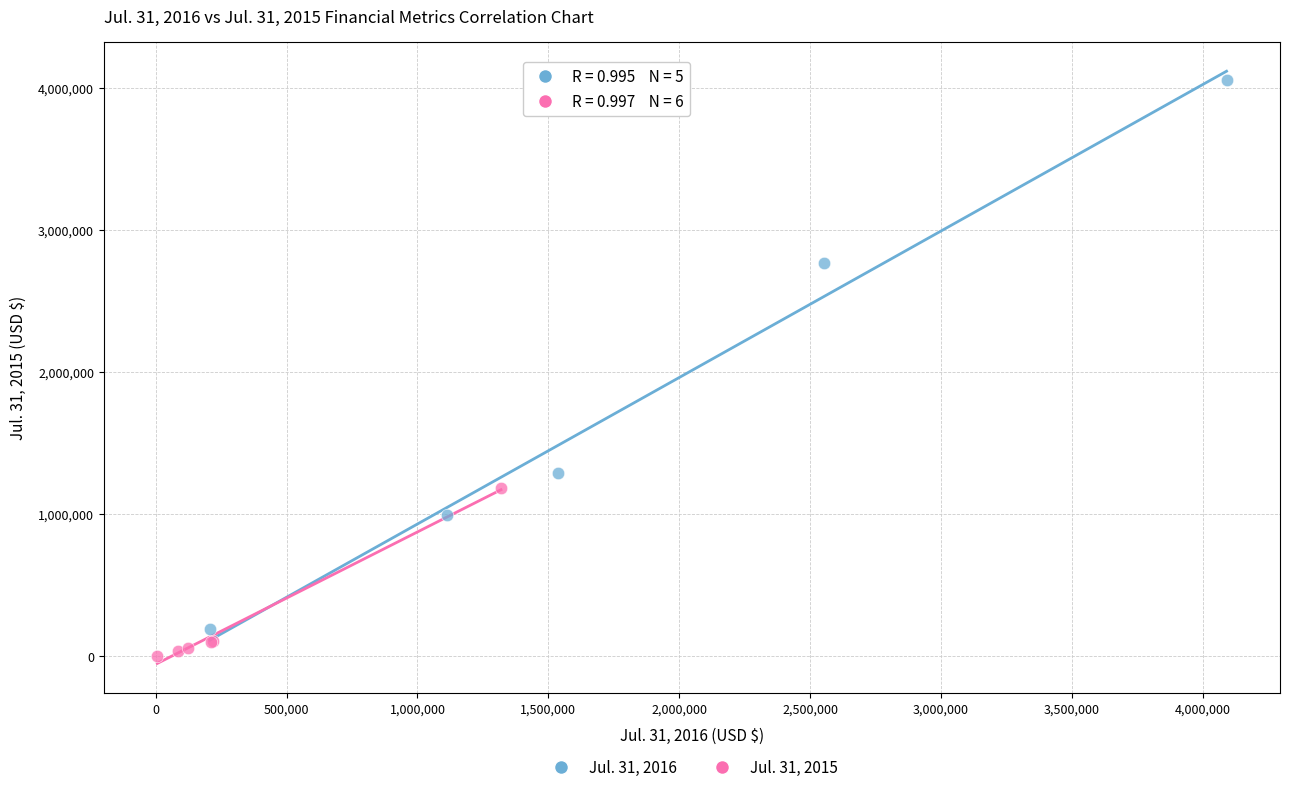

Which series has the widest spread of Y values?

Jul. 31, 2016